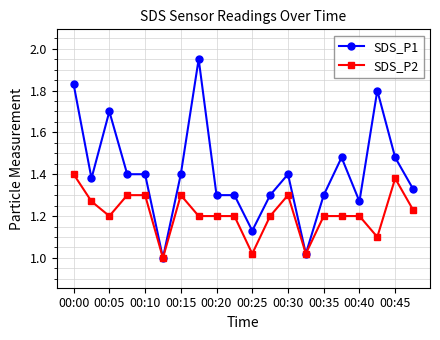

Which series has the largest total across all categories?

SDS_P1